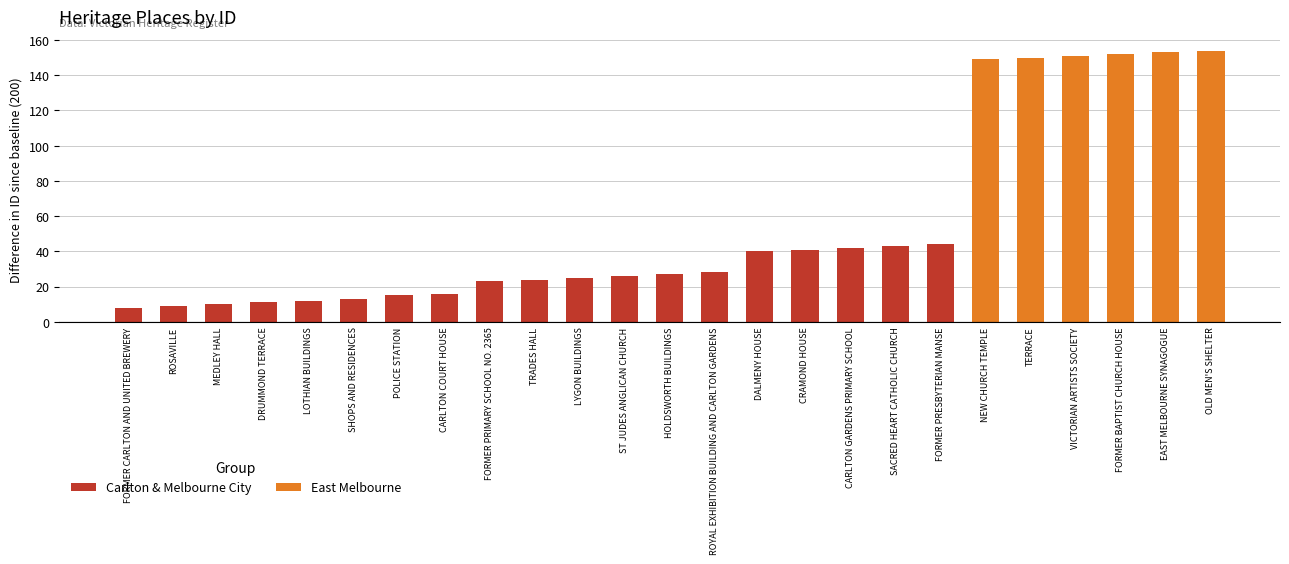

What is the change in value from CARLTON COURT HOUSE to TERRACE?

+134